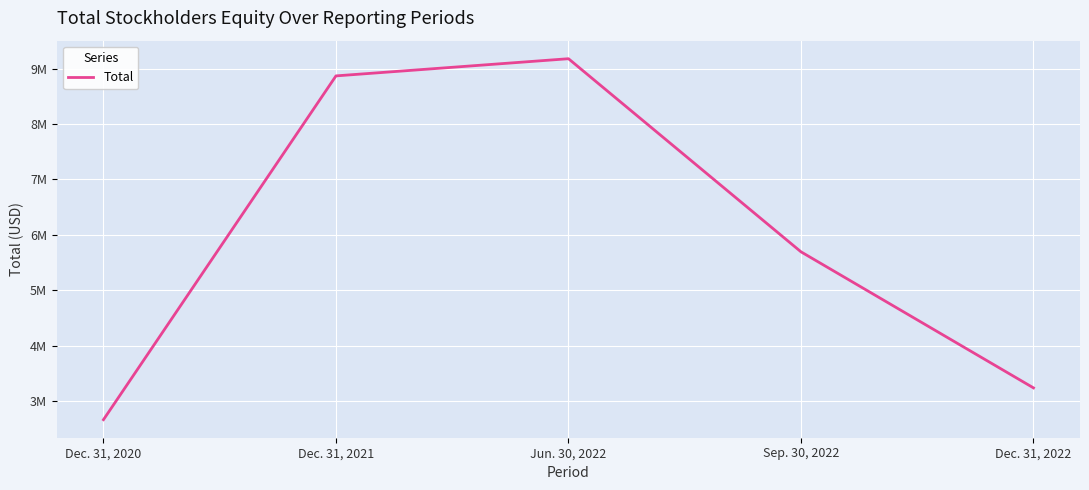

Rank the categories by value from highest to lowest.

Jun. 30, 2022, Dec. 31, 2021, Sep. 30, 2022, Dec. 31, 2022, Dec. 31, 2020